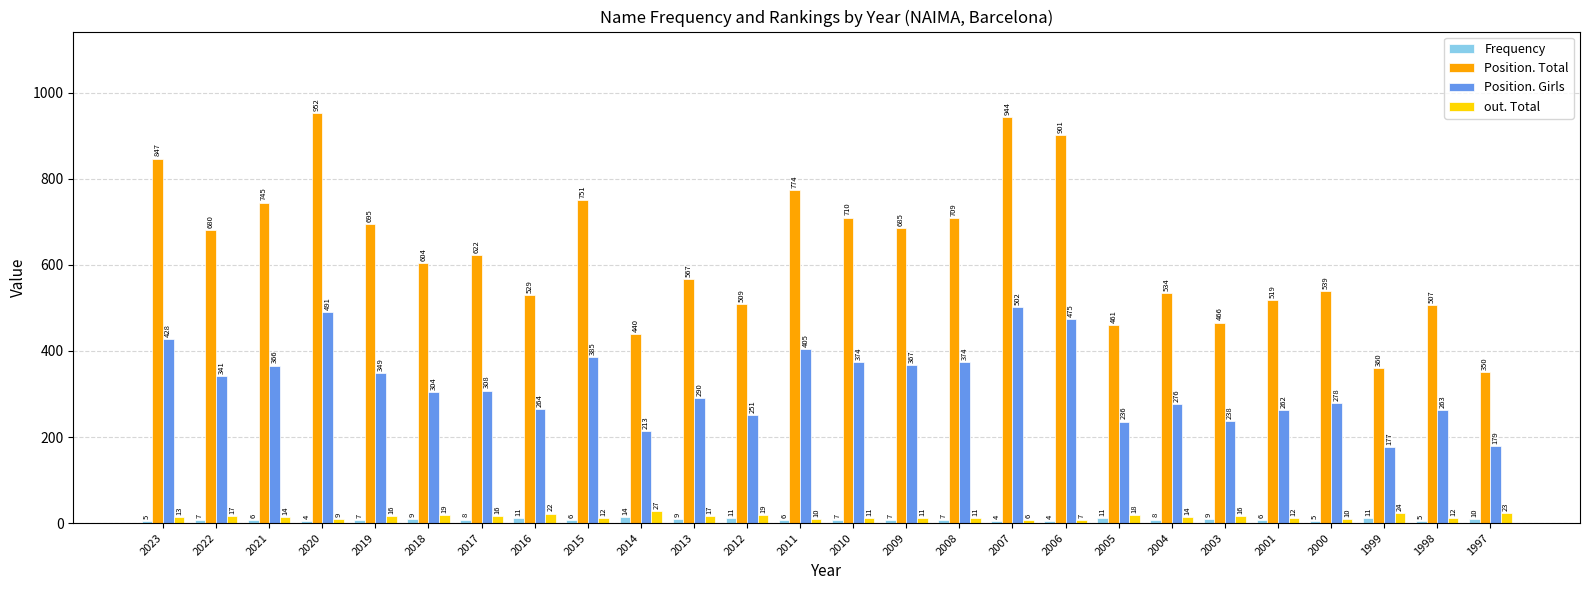

What is the average value of the out. Total series?

15